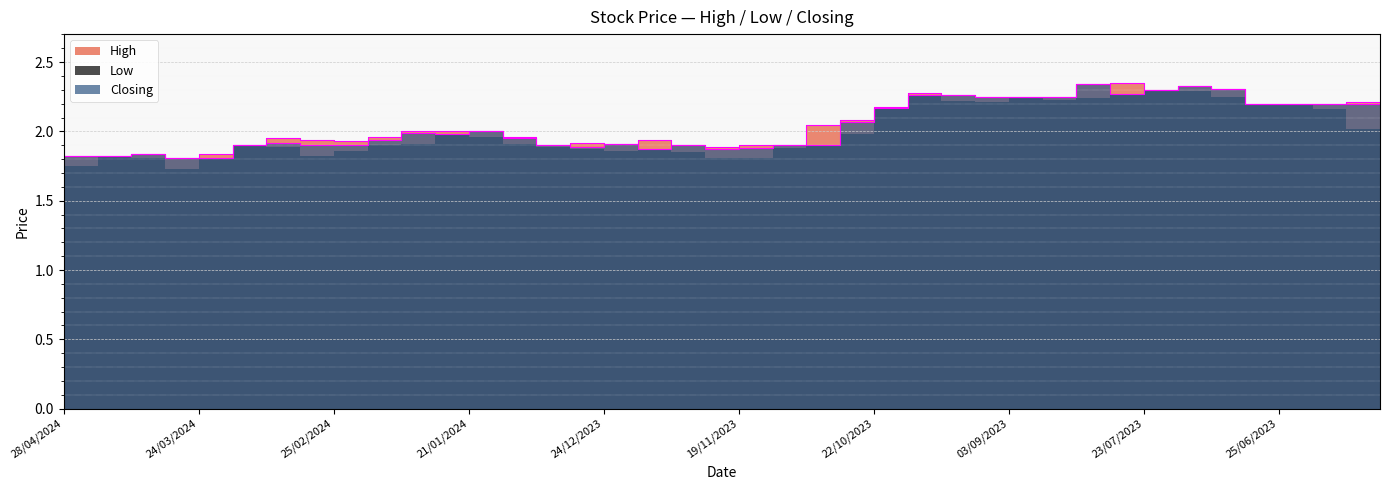

What is the value of the Closing point at the 3rd from the left?

1.8